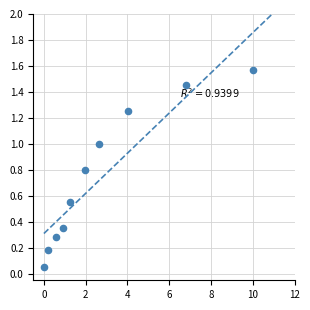

What is the average Y value?

0.7